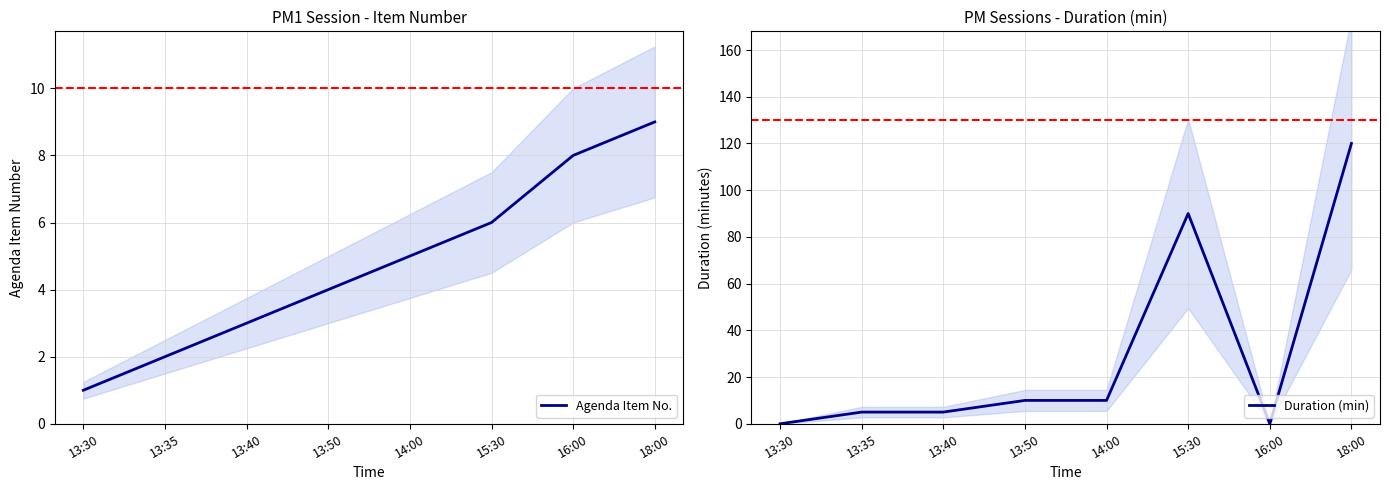

True or false: Duration (min) has more than 2 points higher than both neighbors.

False